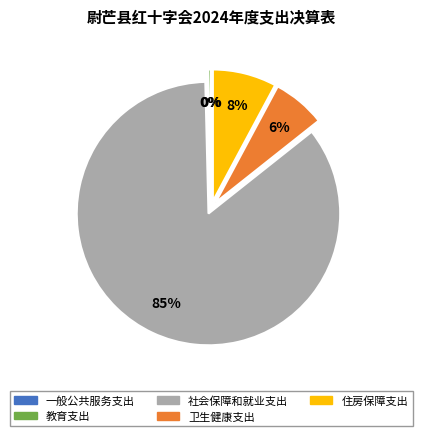

Is 社会保障和就业支出 the majority of the pie?

Yes